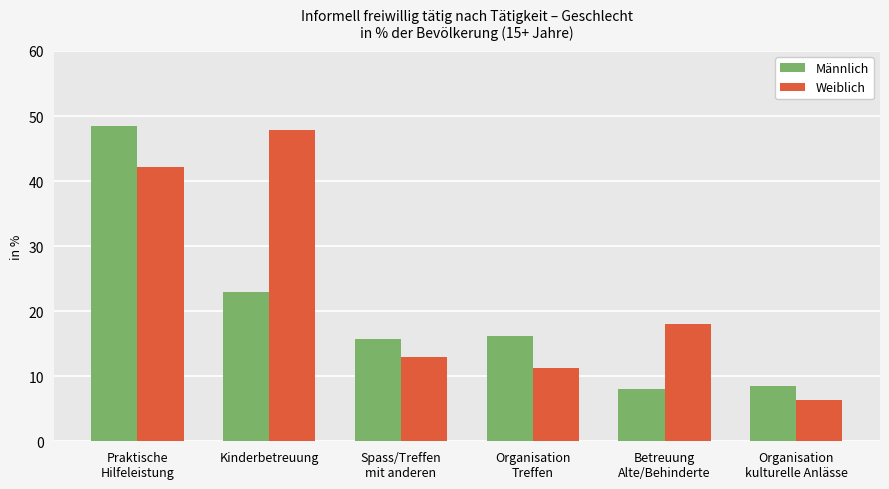

How many bars are there in each group?

2